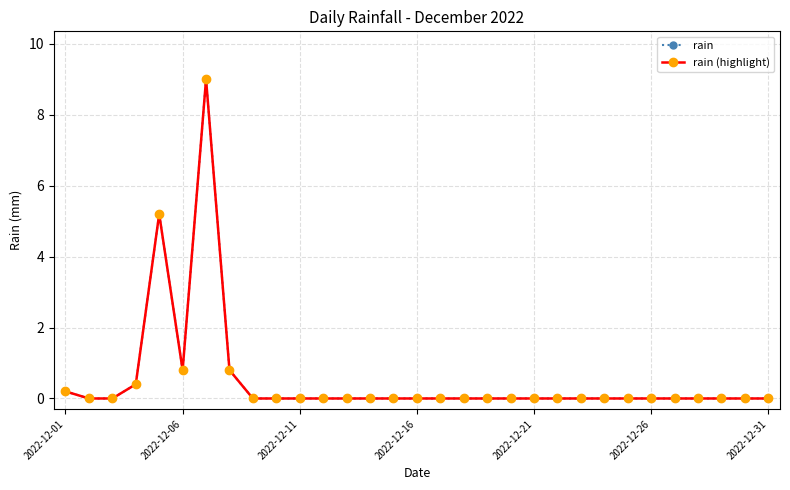

Does the chart have visible grid lines?

Yes